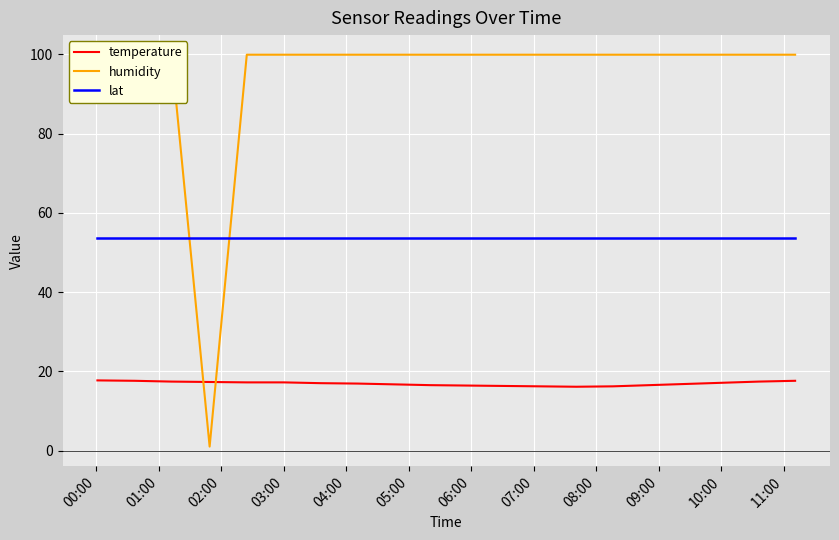

What is the lowest value of the temperature series?

16.1